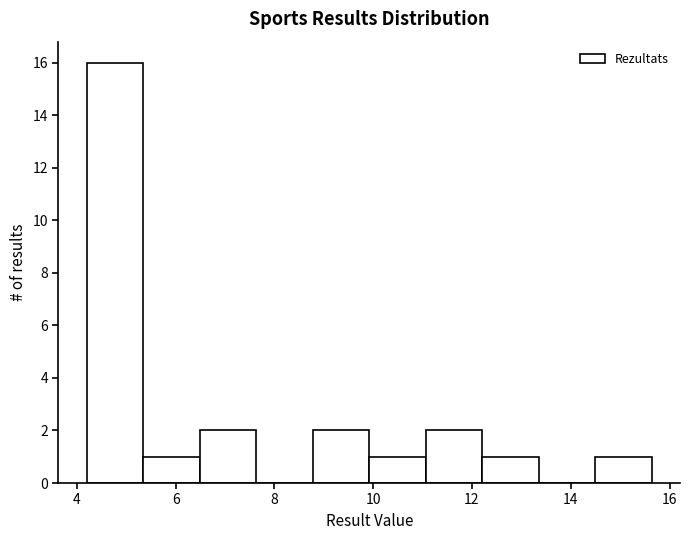

What is the height of the bar covering 5.4 to 6.4 on the x-axis? Neither the bar edges nor the heights are printed on the chart, so give them approximately, as read against the axes.

1